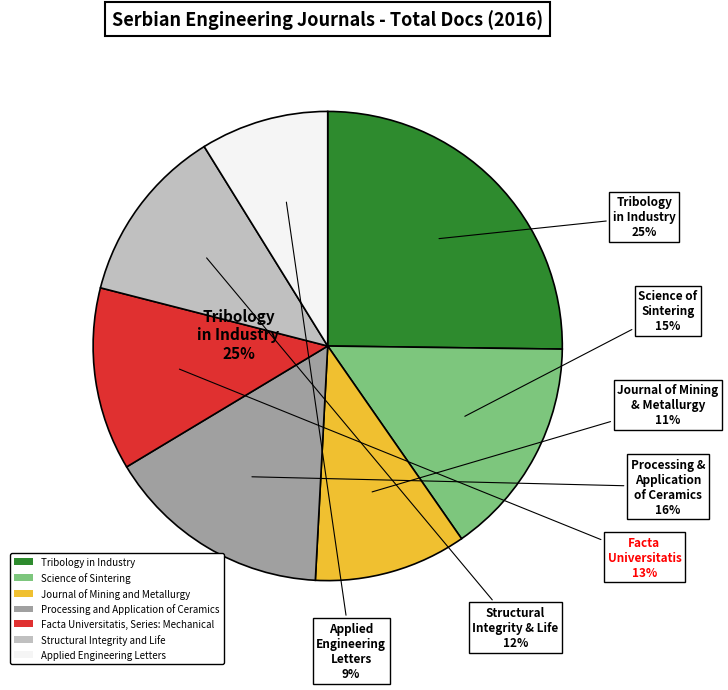

Count the number of slices in the pie.

7